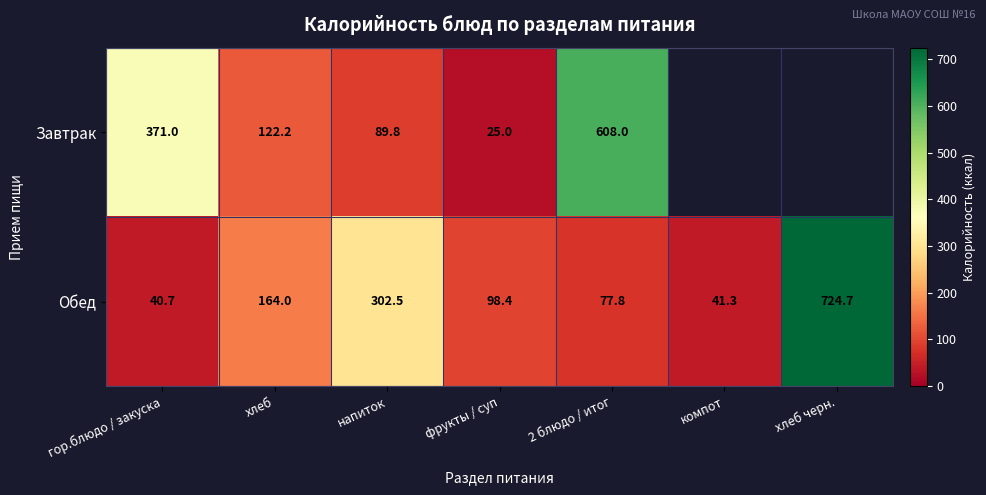

At how many categories does at least one series exceed 365?

3